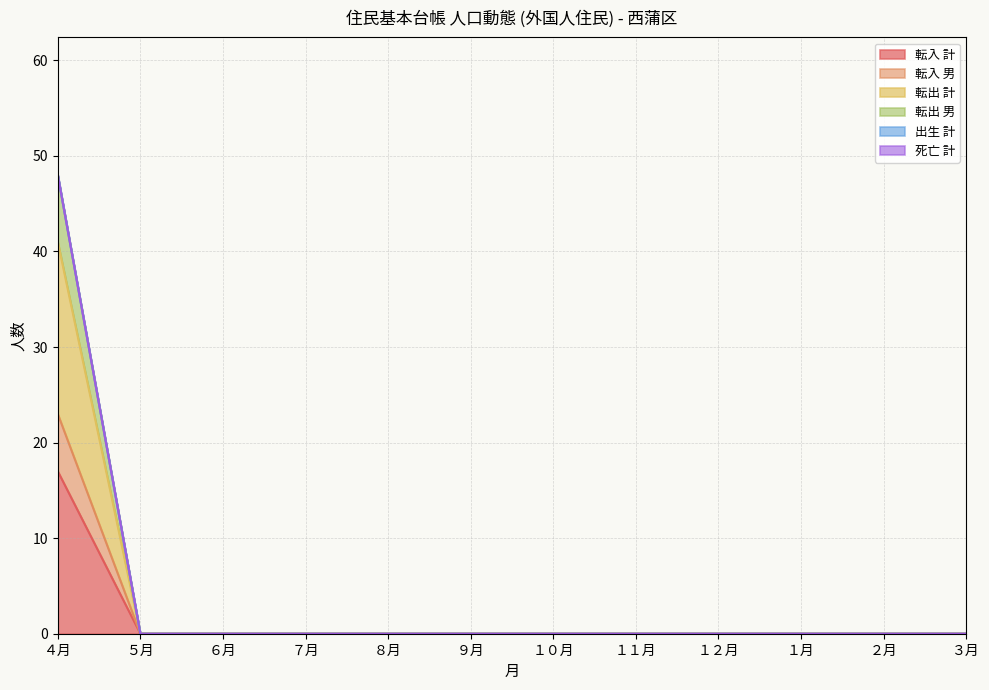

The 転出 男 series shows 30 at ４月. True or false?

False